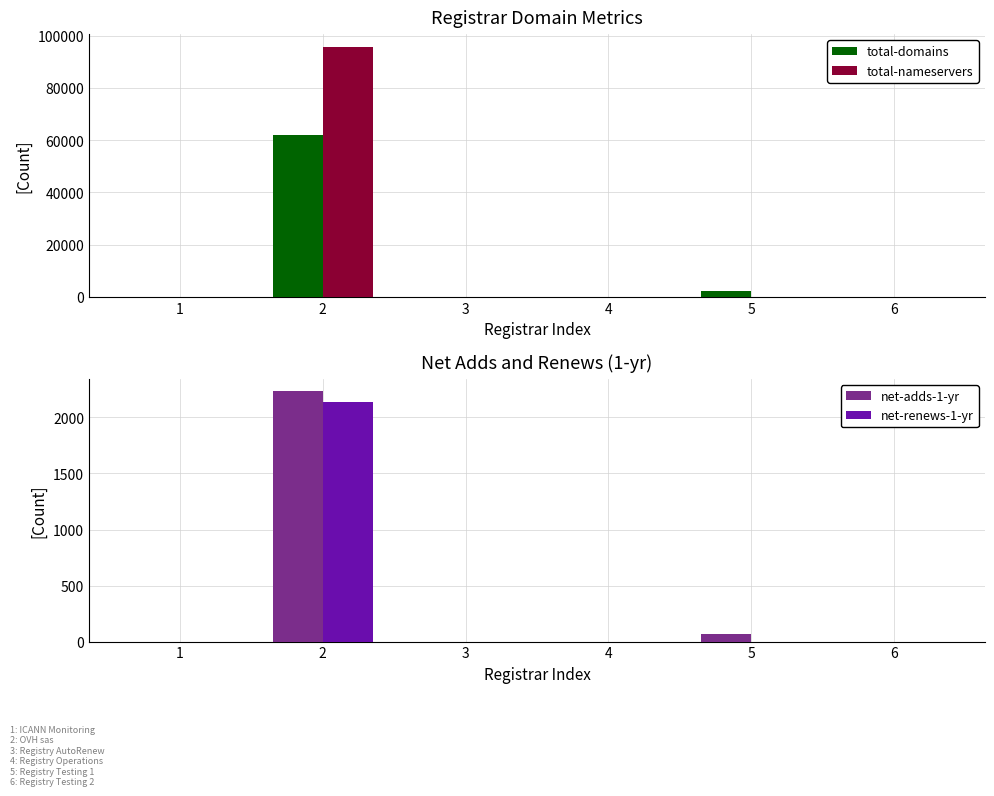

Reading left to right, list all the values displayed in this chart.

total-domains: 1=1	2=61959	3=88	4=4	5=2231	6=1
total-nameservers: 1=0	2=95855	3=0	4=5	5=7	6=0
net-adds-1-yr: 1=0	2=2232	3=0	4=0	5=70	6=0
net-renews-1-yr: 1=0	2=2142	3=0	4=0	5=0	6=0